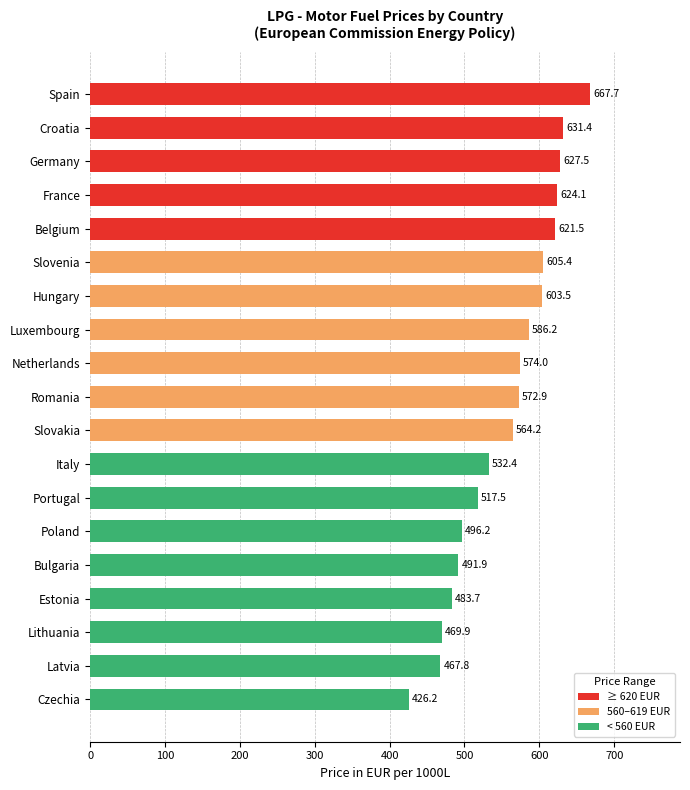

Rank the categories by value from highest to lowest.

Spain, Croatia, Germany, France, Belgium, Slovenia, Hungary, Luxembourg, Netherlands, Romania, Slovakia, Italy, Portugal, Poland, Bulgaria, Estonia, Lithuania, Latvia, Czechia